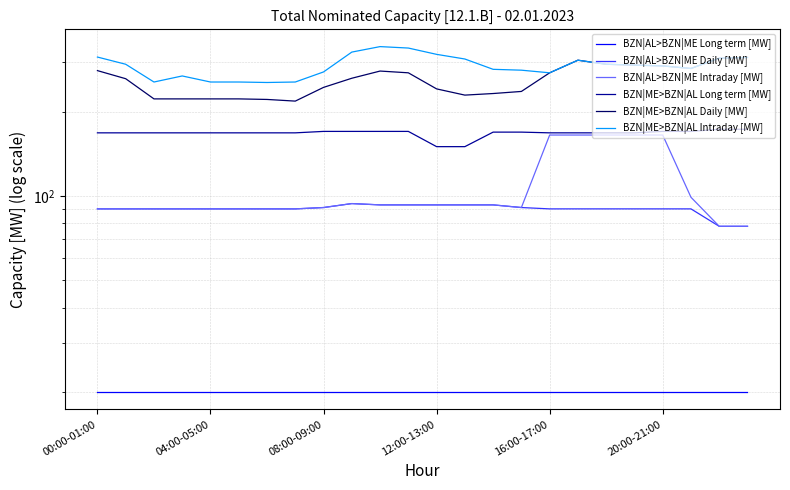

Is this an area chart (filled region under the line)?

No